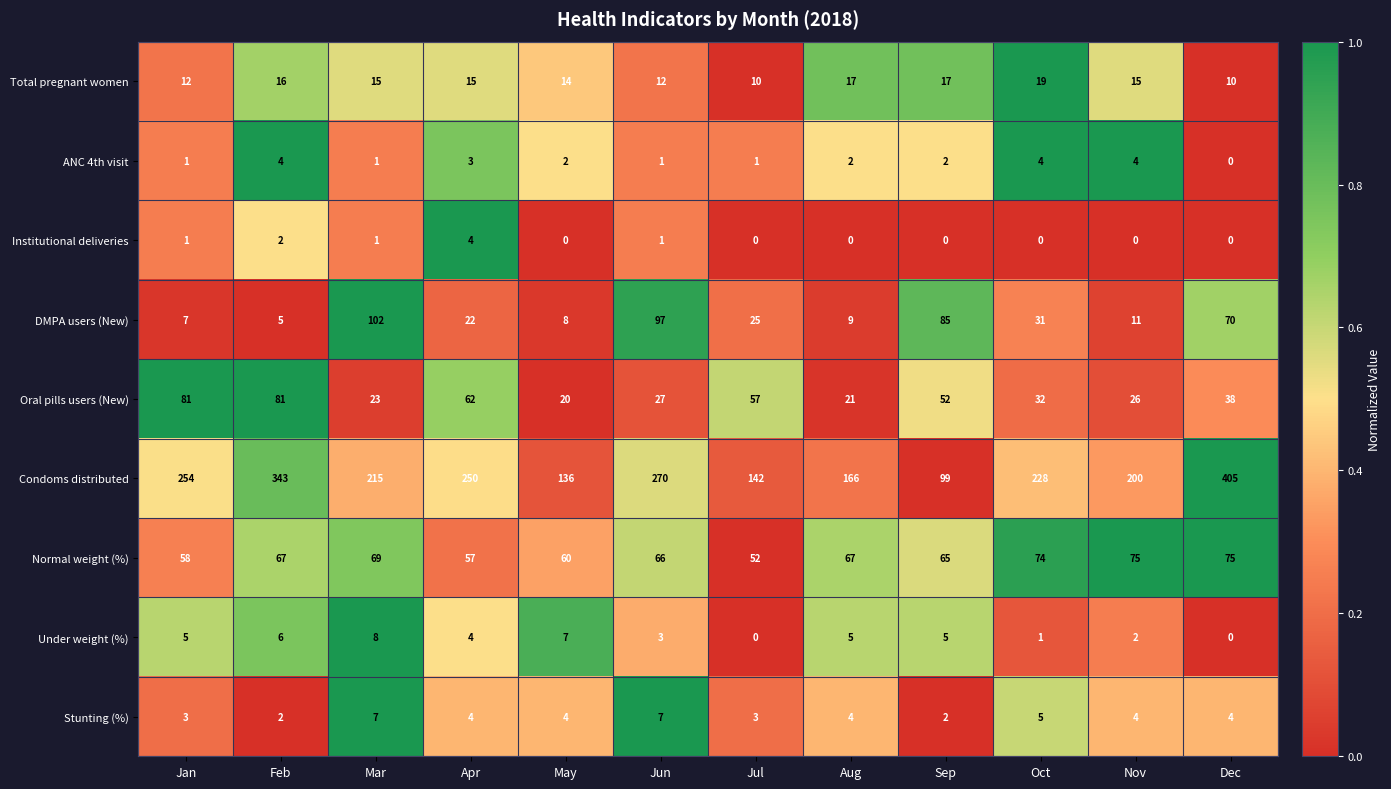

Between Feb and Mar, which series saw the biggest shift?

Condoms distributed